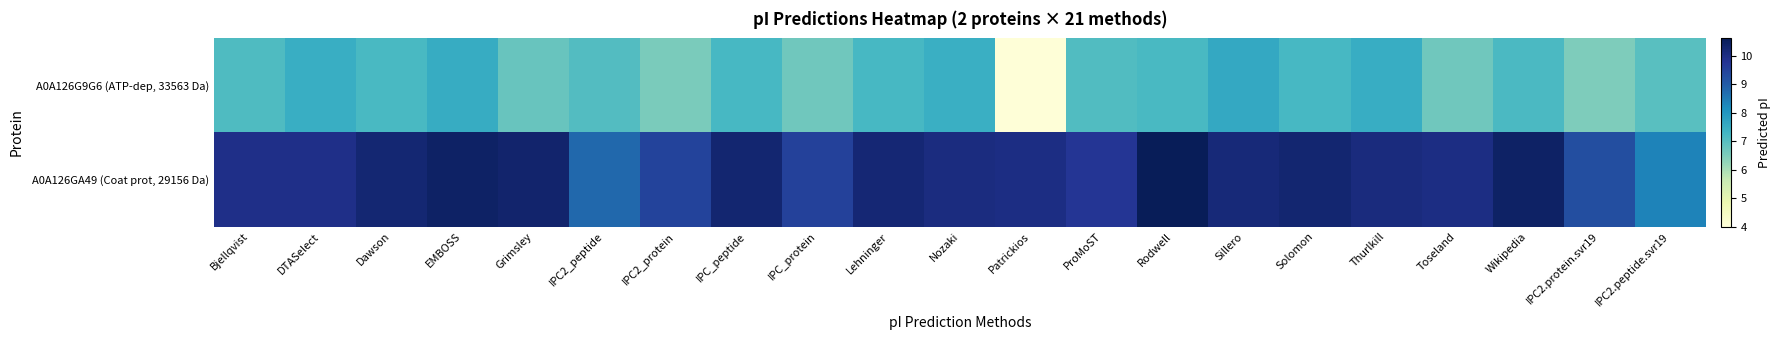

Which series changed the most between Lehninger and Wikipedia?

A0A126GA49 (Coat prot, 29156 Da)